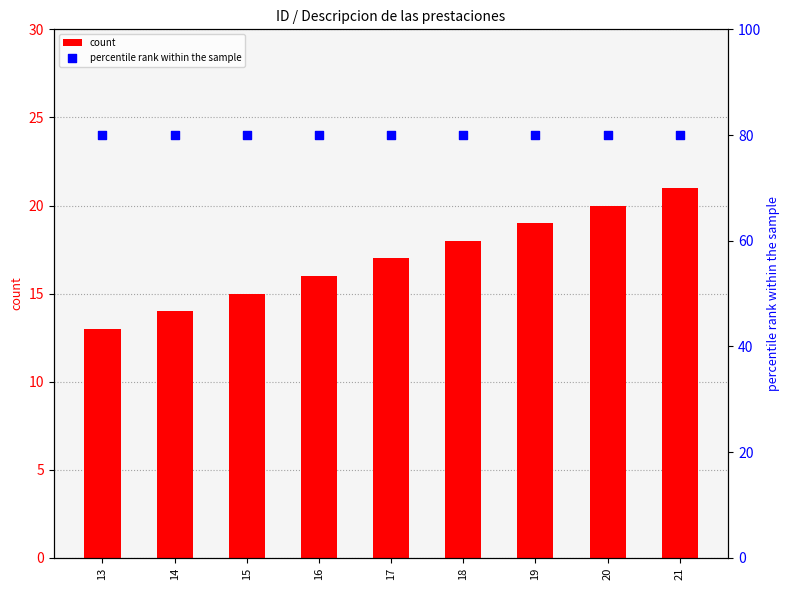

Is the value of count at 21 greater than the value of percentile rank within the sample at 19?

No